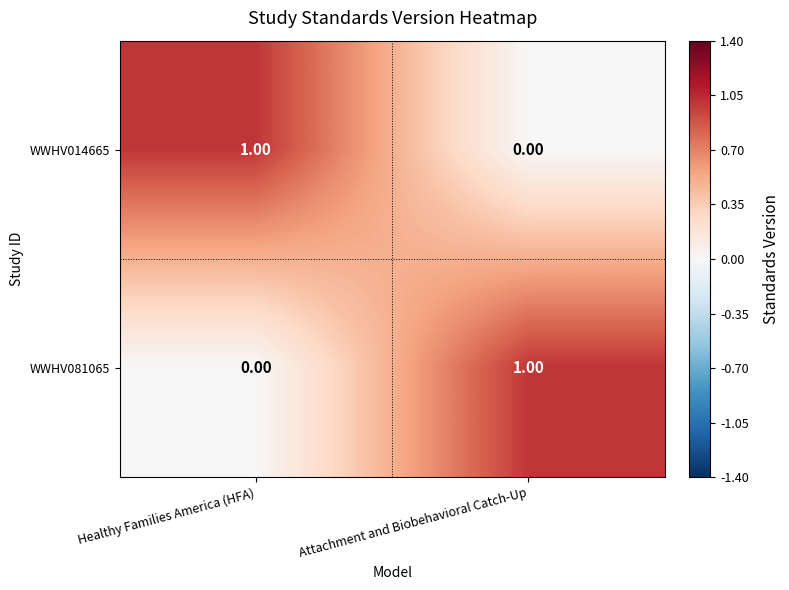

What is the difference between the highest and lowest values at Healthy Families America (HFA)?

1